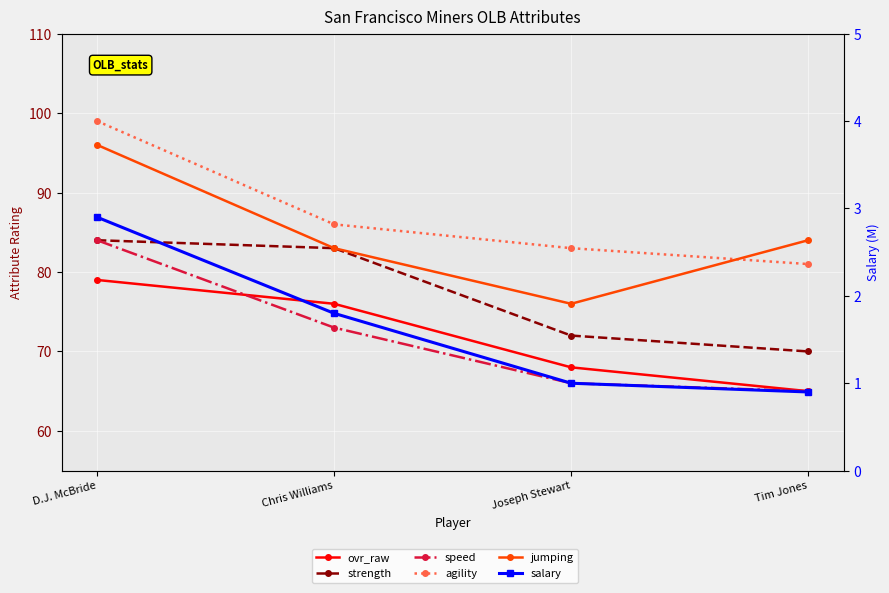

What is the label of the 2nd point from the left?

Chris Williams